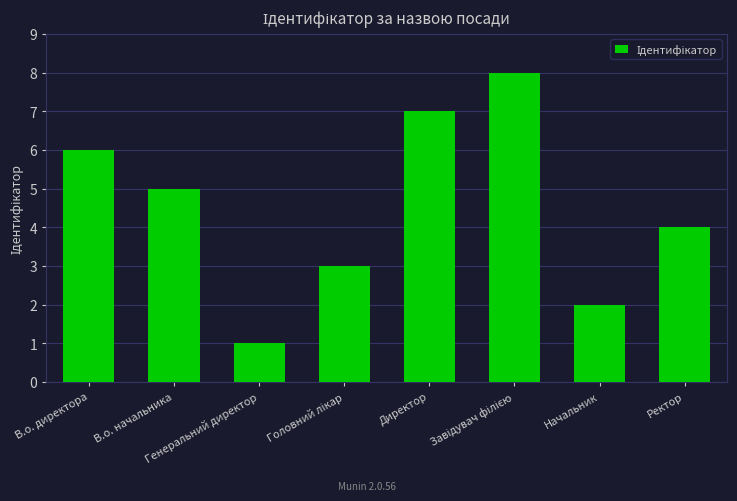

Are the bars horizontal?

No